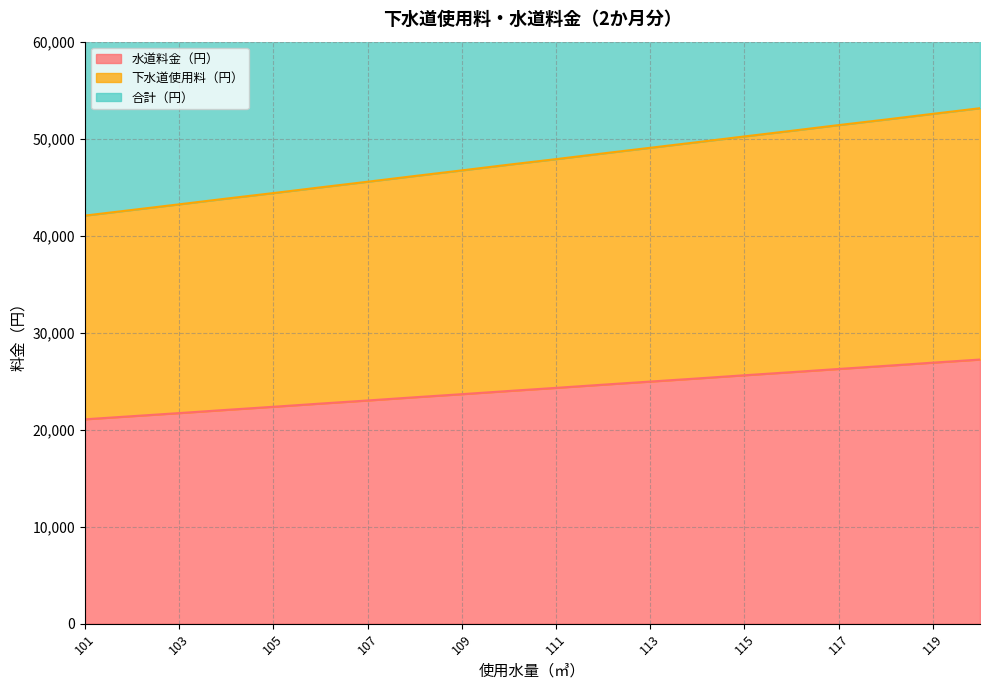

How many distinct data groups are displayed?

3